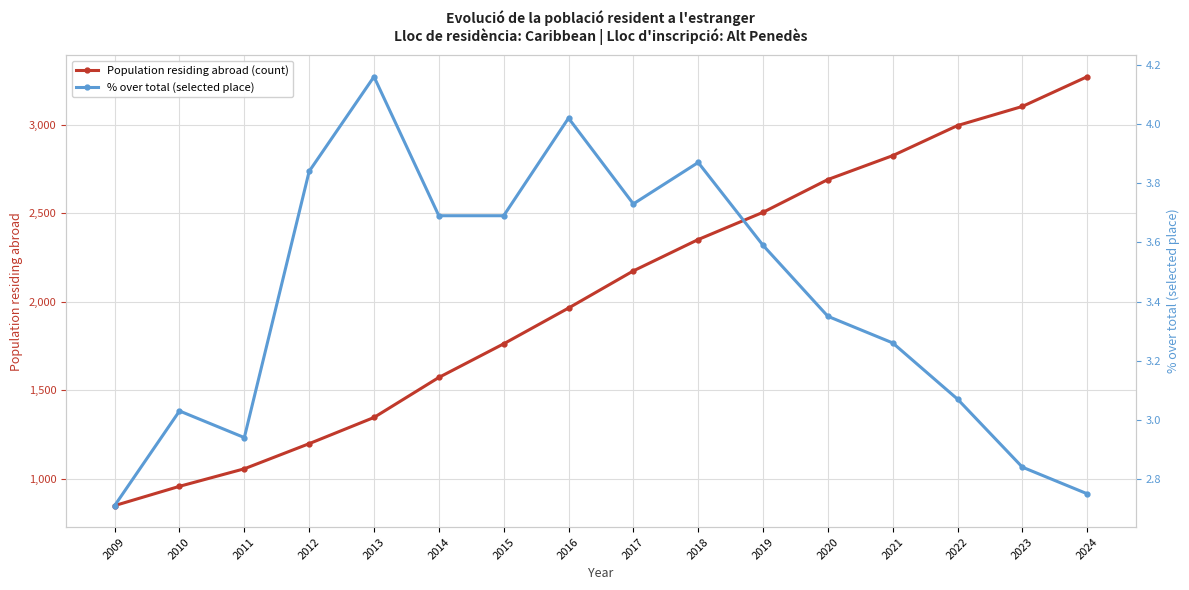

How many values in the Population residing abroad (count) series are below 2174?

8